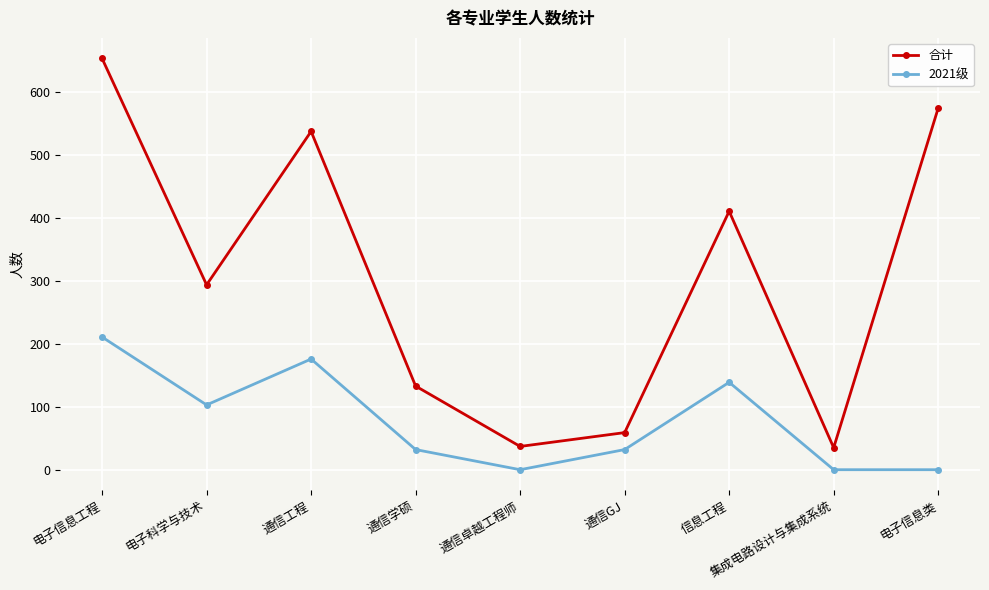

Count the 2021级 values in the range 0 to 139.

7